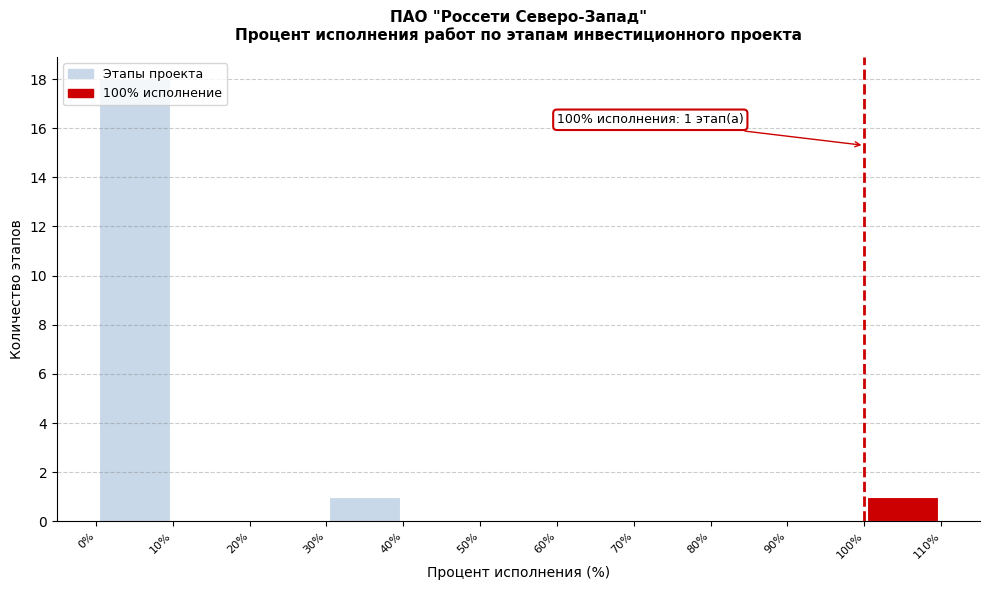

Over which range of the x-axis is the bar tallest?

0% to 10%